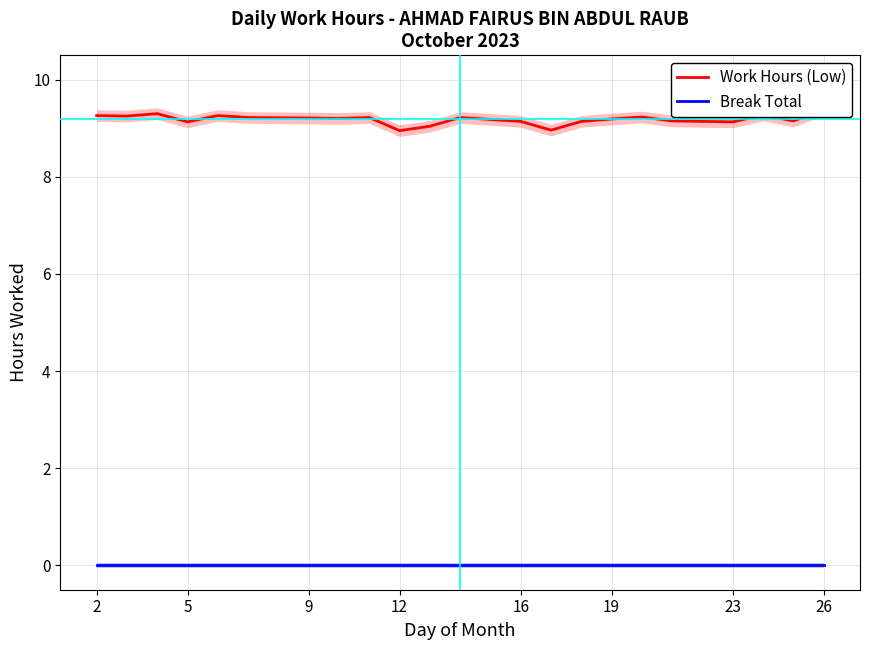

Rank the series by their maximum value, from lowest to highest.

Break Total, Work Hours (Low)